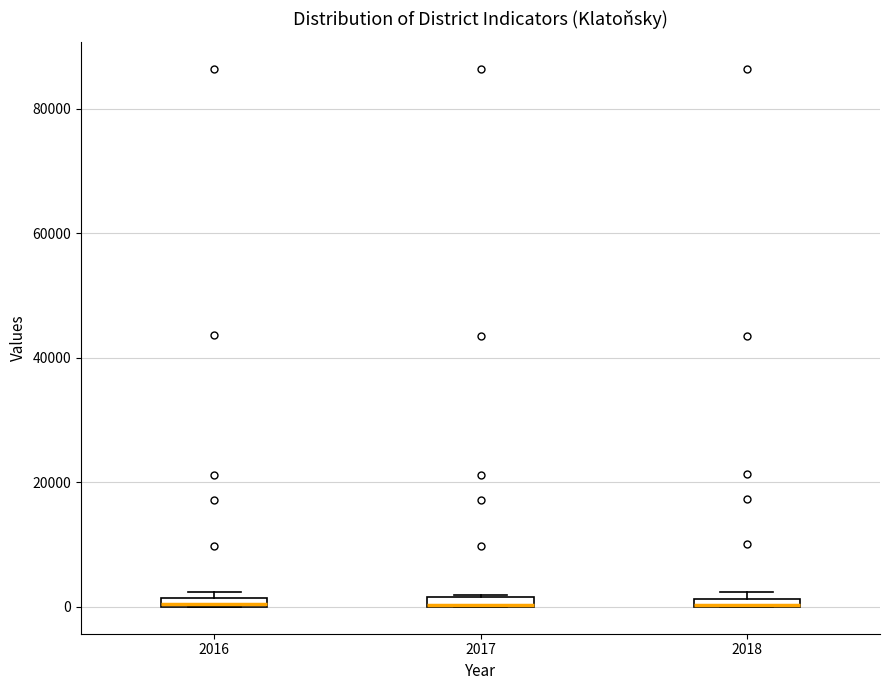

Where is the upper edge of the box at x = 2018 on the y-axis? The values are not printed on the chart, so give them approximately, as read against the axis.

2000